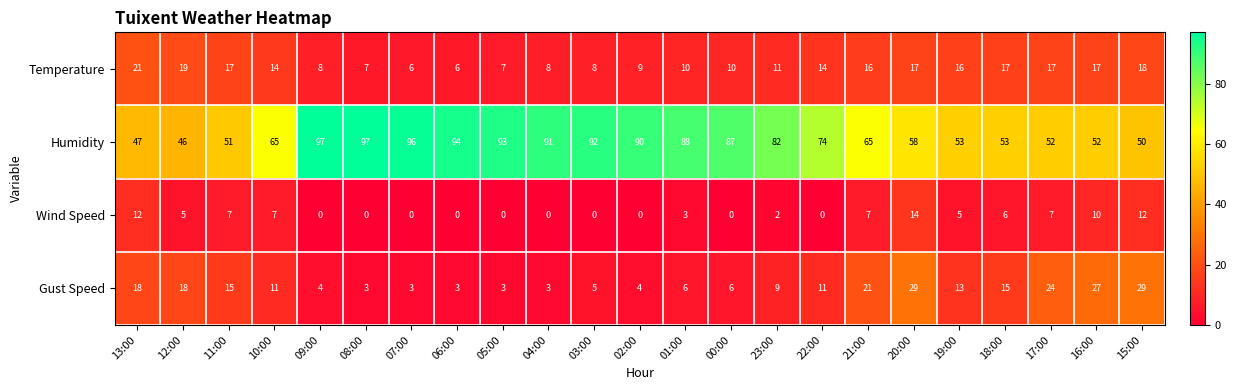

Which series has the widest spread of values?

Humidity